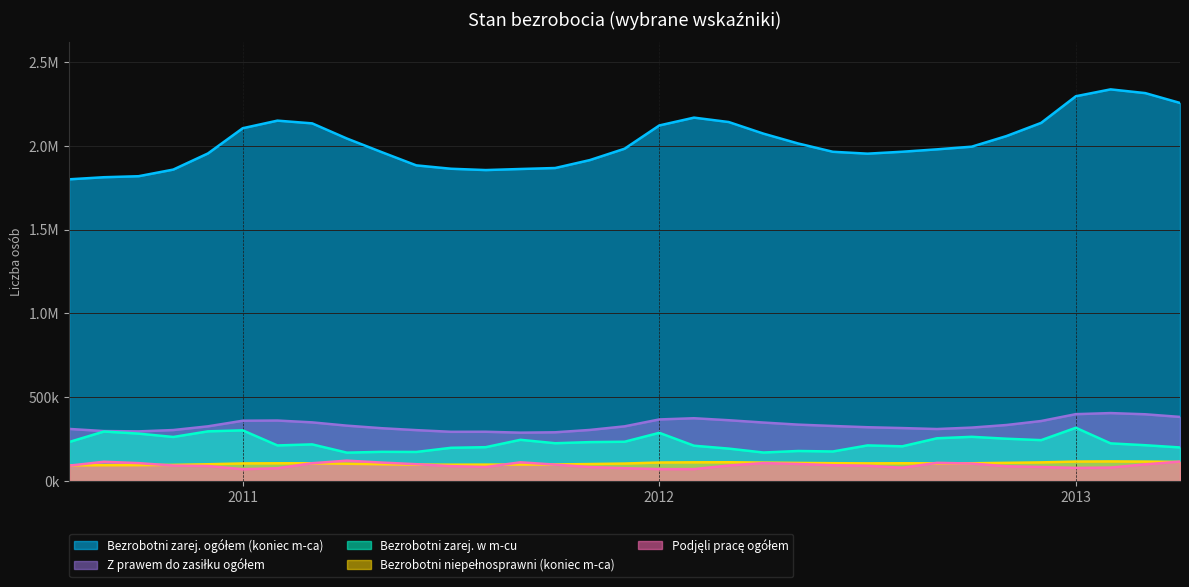

What value does the Bezrobotni niepełnosprawni (koniec m-ca) series have at 2010-09, to the nearest 100?

94600